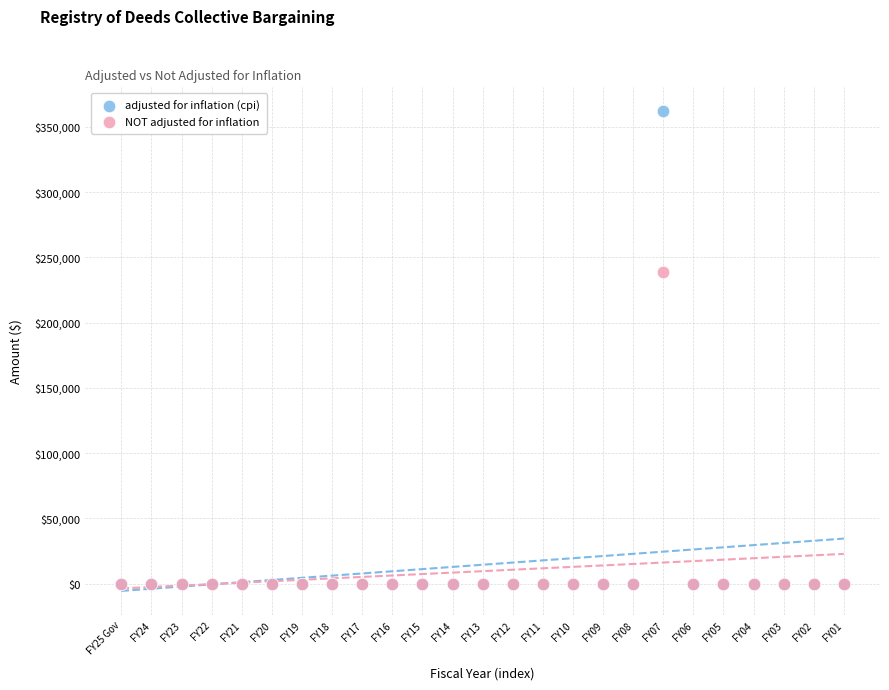

Across all series, what Y value is closest to 180998?

238809